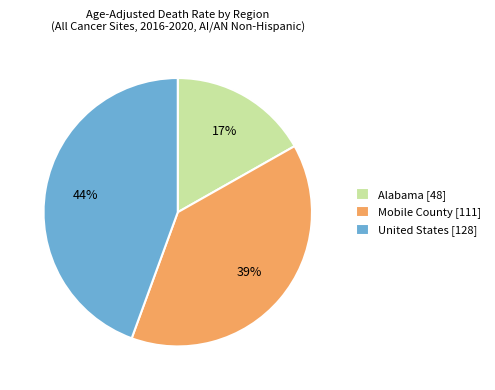

Which has a higher value, Mobile County or United States?

United States